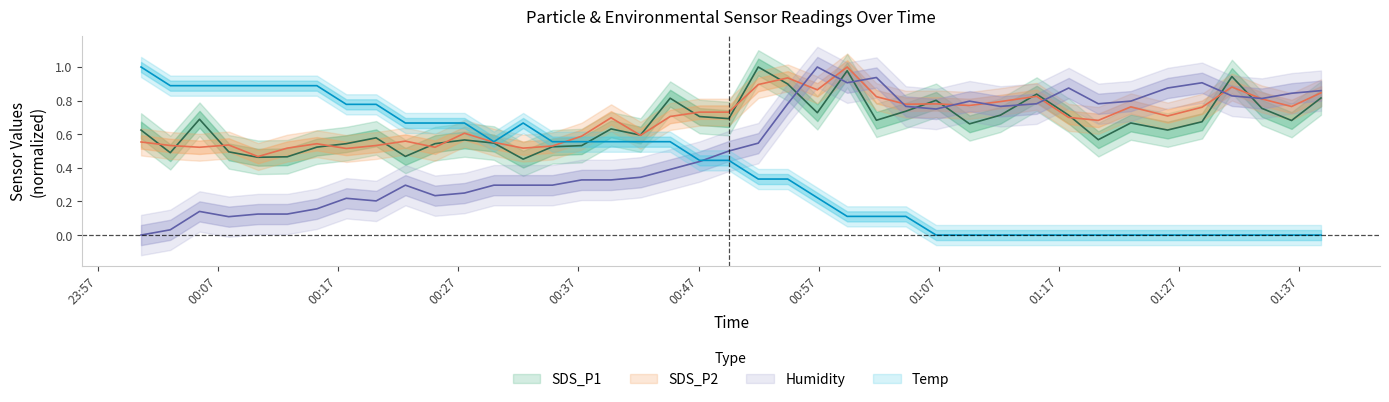

At how many categories does at least one series exceed 0?

40